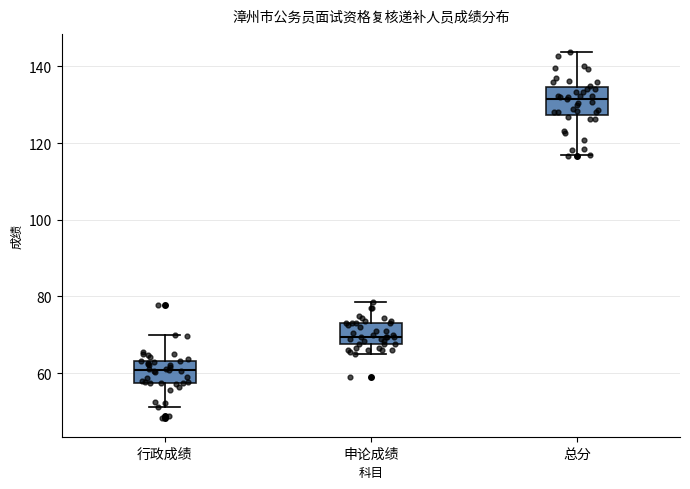

Reading left to right, read every box against the y-axis: the position of its median line, the range the box covers, and the ends of its whiskers. The values are not printed on the chart, so give them approximately, as read against the axis.

行政成绩: median 60, box 58 to 64, whiskers 52 to 70
申论成绩: median 70, box 68 to 74, whiskers 66 to 78
总分: median 132, box 128 to 134, whiskers 118 to 144